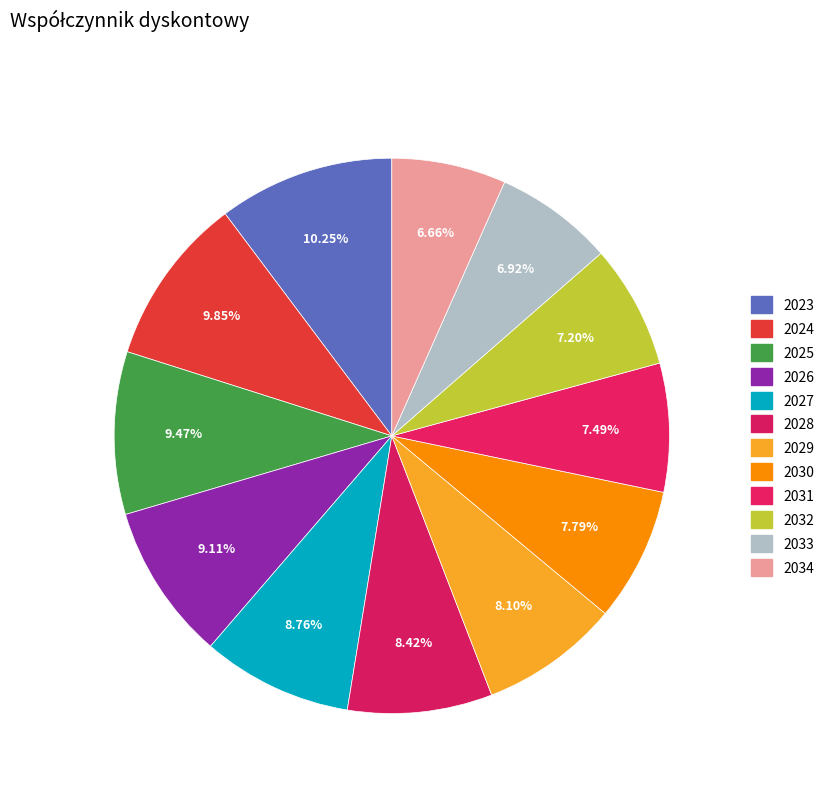

Which category has the biggest portion of the pie?

2023